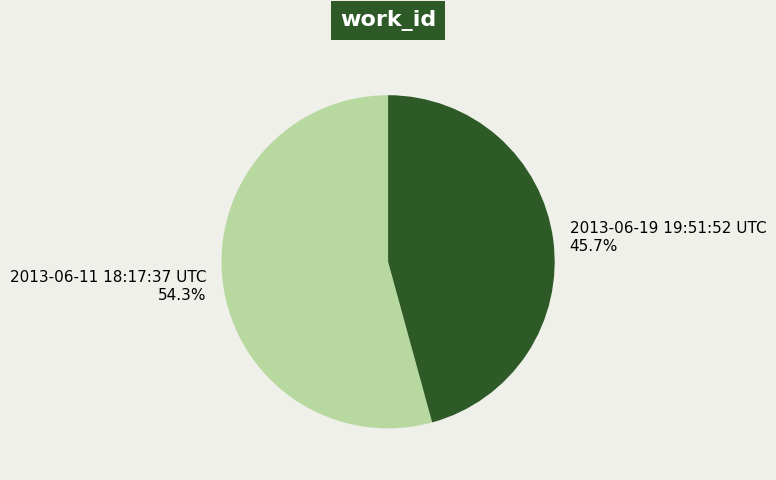

True or false: 2013-06-19 19:51:52 UTC accounts for 46% of the total.

True